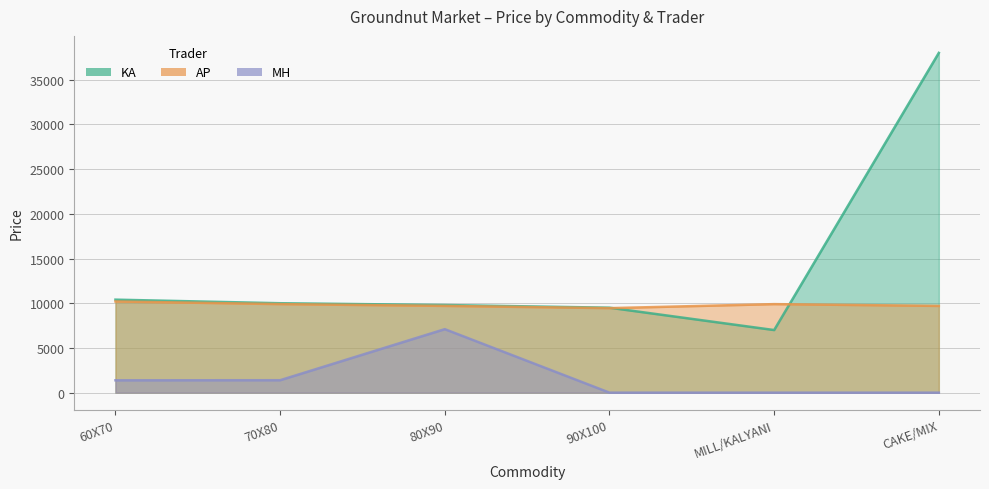

Reading left to right, list all the values displayed in this chart.

KA: 60X70=10400	70X80=10000	80X90=9800	90X100=9500	MILL/KALYANI=7000	CAKE/MIX=38000
AP: 60X70=10200	70X80=9900	80X90=9700	90X100=9450	MILL/KALYANI=9900	CAKE/MIX=9700
MH: 60X70=1380	70X80=1390	80X90=7100	90X100=0	MILL/KALYANI=0	CAKE/MIX=0